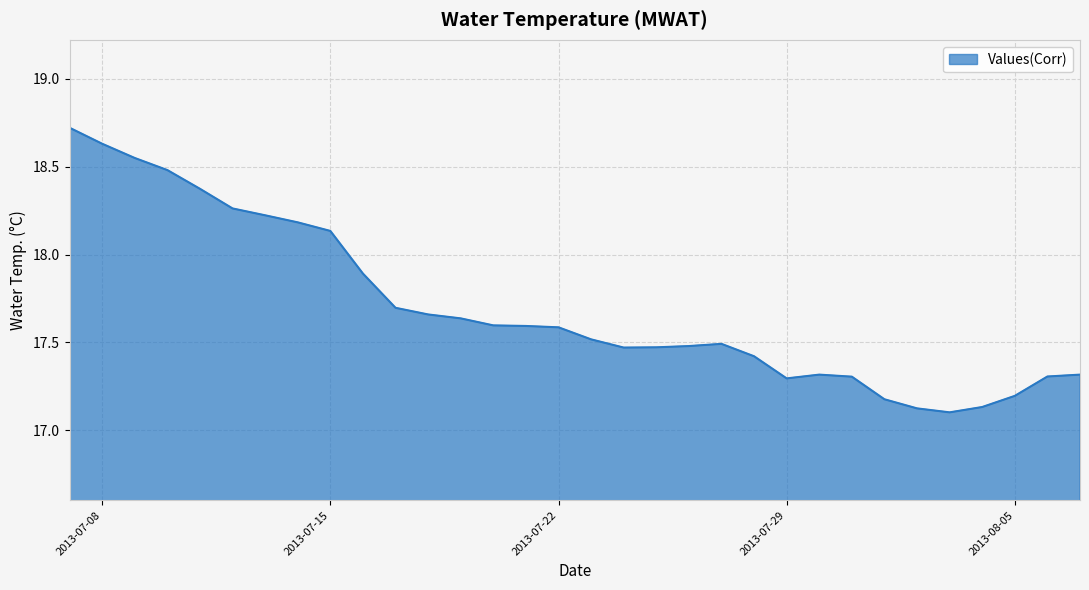

What is the greatest value displayed?

18.7